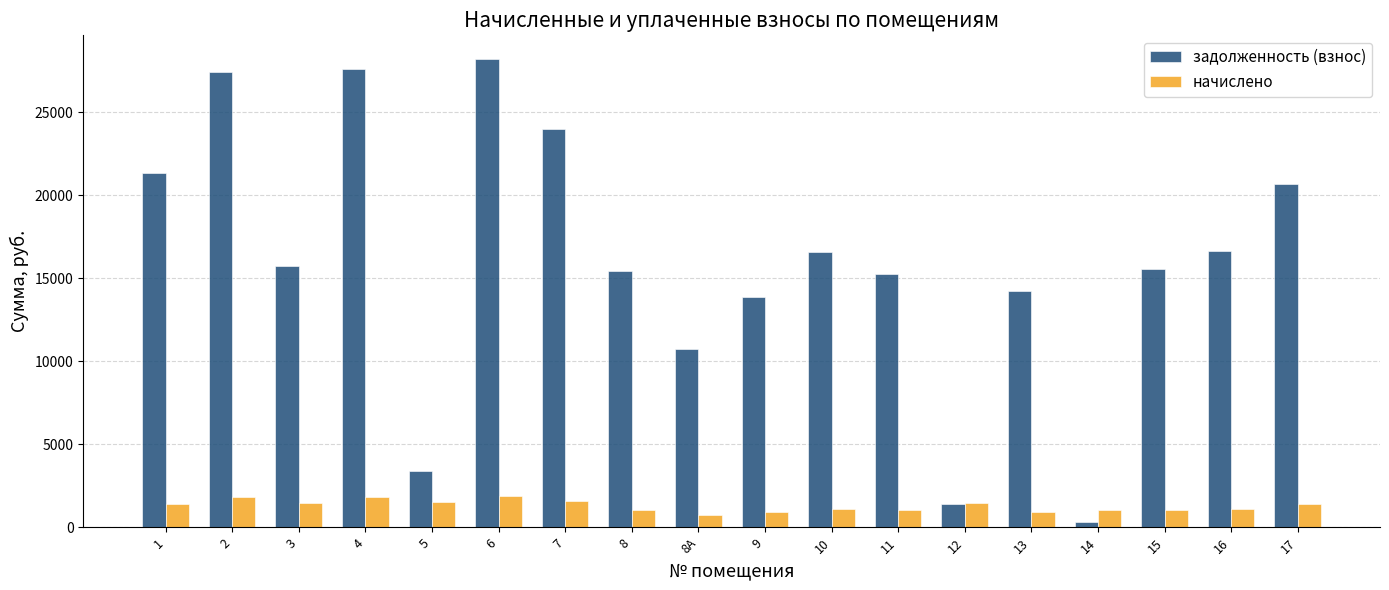

What is the difference between the highest and lowest values at 5?

1864.9